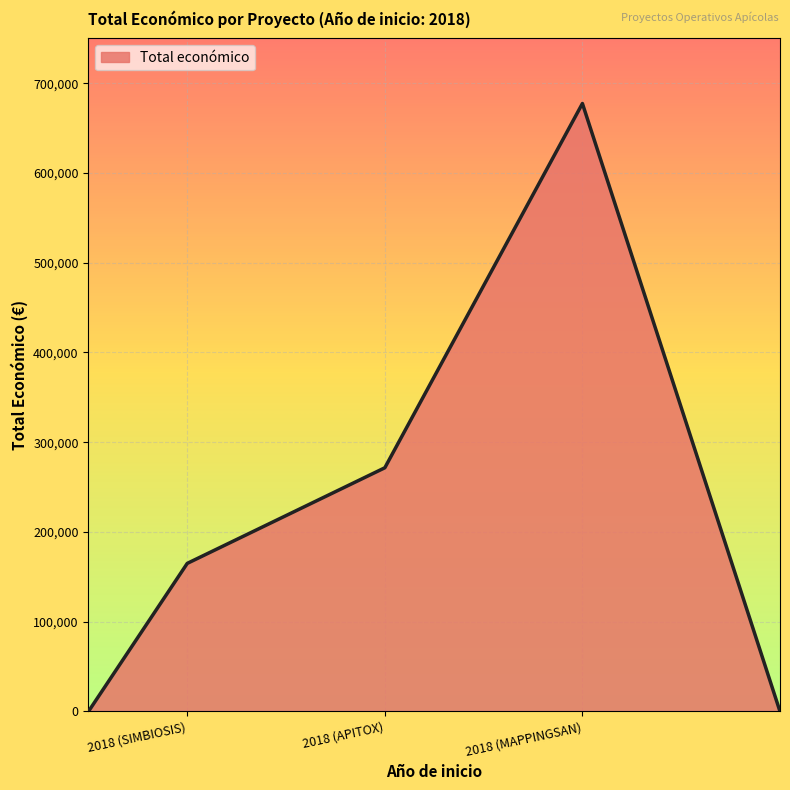

What is the maximum value shown in the chart?

677425